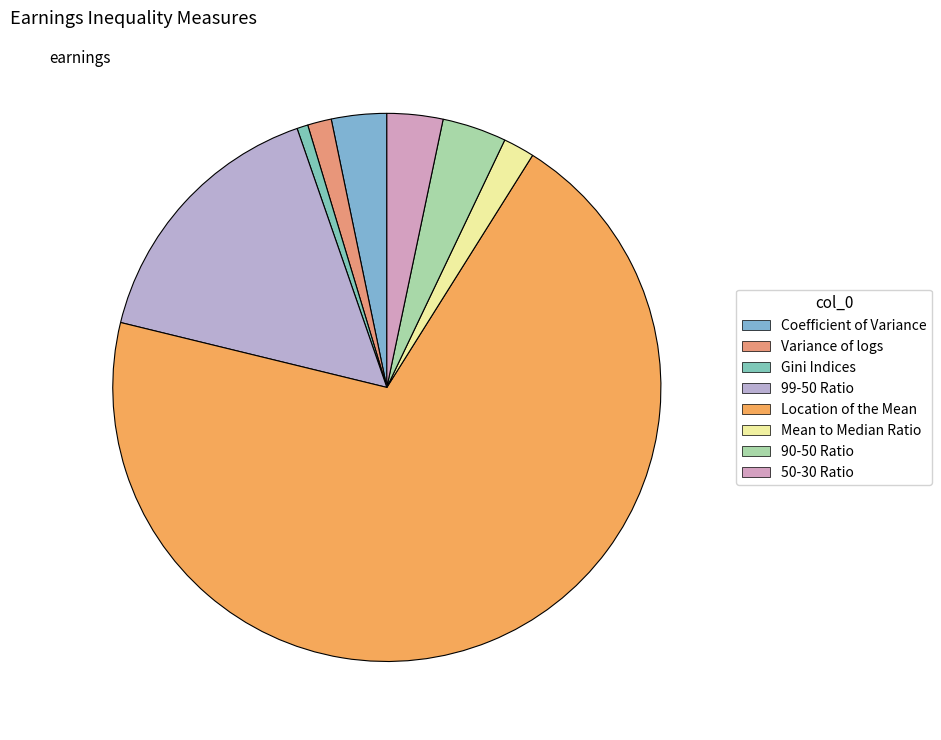

Combined, what portion of the pie is Gini Indices and Coefficient of Variance?

3.9%